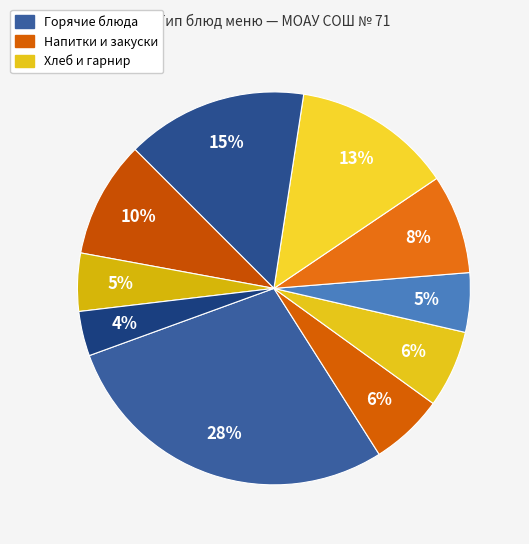

Count the number of slices in the pie.

10